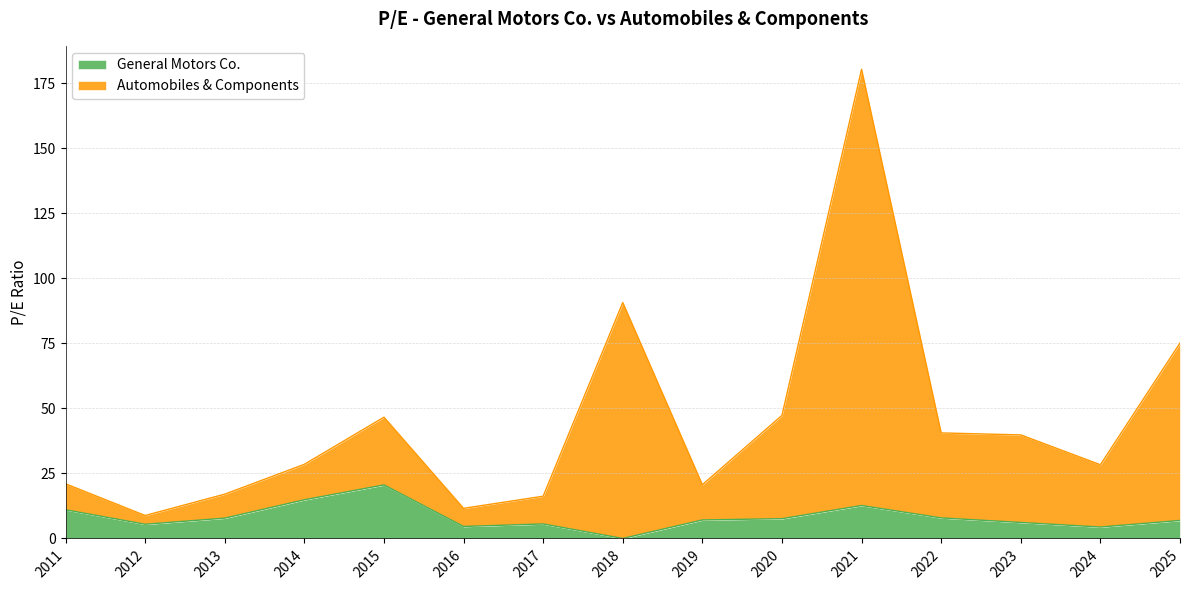

How many distinct data groups are displayed?

2